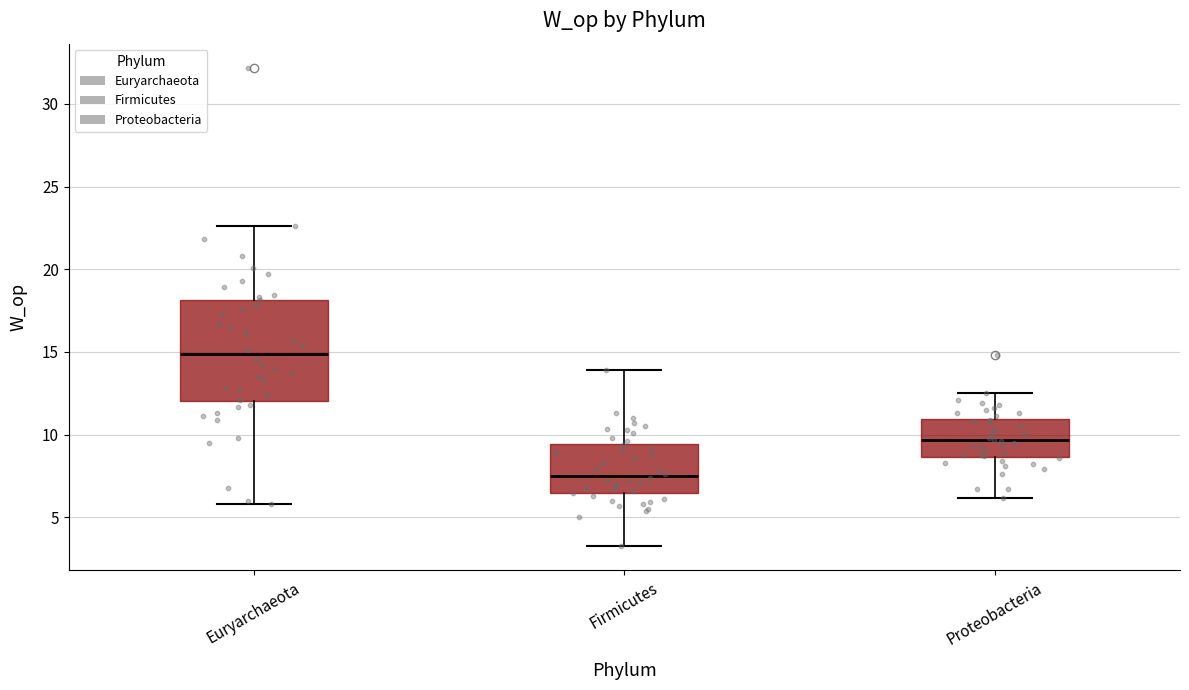

Which box has the lowest median line?

Firmicutes